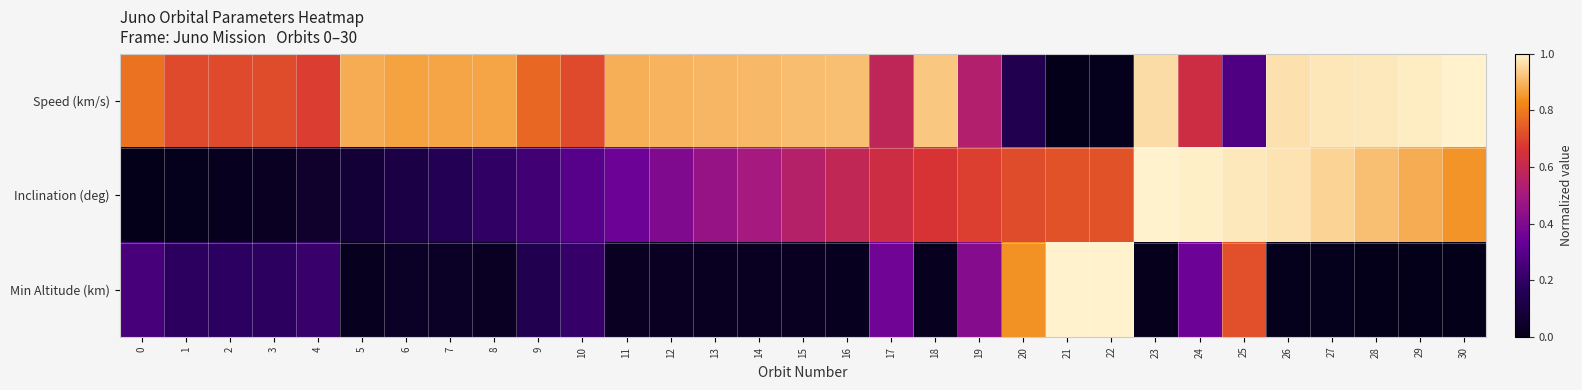

Reading right to left, extract all data points from this chart.

Speed (km/s): 30=1.0	29=1.0	28=1.0	27=1.0	26=1.0	25=0.3	24=0.6	23=1.0	22=0.0	21=0.0	20=0.1	19=0.5	18=0.9	17=0.6	16=0.9	15=0.9	14=0.9	13=0.9	12=0.9	11=0.9	10=0.7	9=0.8	8=0.9	7=0.9	6=0.9	5=0.9	4=0.7	3=0.7	2=0.7	1=0.7	0=0.8
Inclination (deg): 30=0.8	29=0.9	28=0.9	27=0.9	26=1.0	25=1.0	24=1.0	23=1.0	22=0.7	21=0.7	20=0.7	19=0.7	18=0.7	17=0.6	16=0.6	15=0.5	14=0.5	13=0.5	12=0.4	11=0.4	10=0.3	9=0.2	8=0.2	7=0.2	6=0.1	5=0.1	4=0.1	3=0.0	2=0.0	1=0.0	0=0.0
Min Altitude (km): 30=0.0	29=0.0	28=0.0	27=0.0	26=0.0	25=0.7	24=0.3	23=0.0	22=1.0	21=1.0	20=0.8	19=0.4	18=0.0	17=0.4	16=0.0	15=0.0	14=0.0	13=0.0	12=0.0	11=0.0	10=0.2	9=0.1	8=0.0	7=0.0	6=0.0	5=0.0	4=0.2	3=0.2	2=0.2	1=0.2	0=0.3